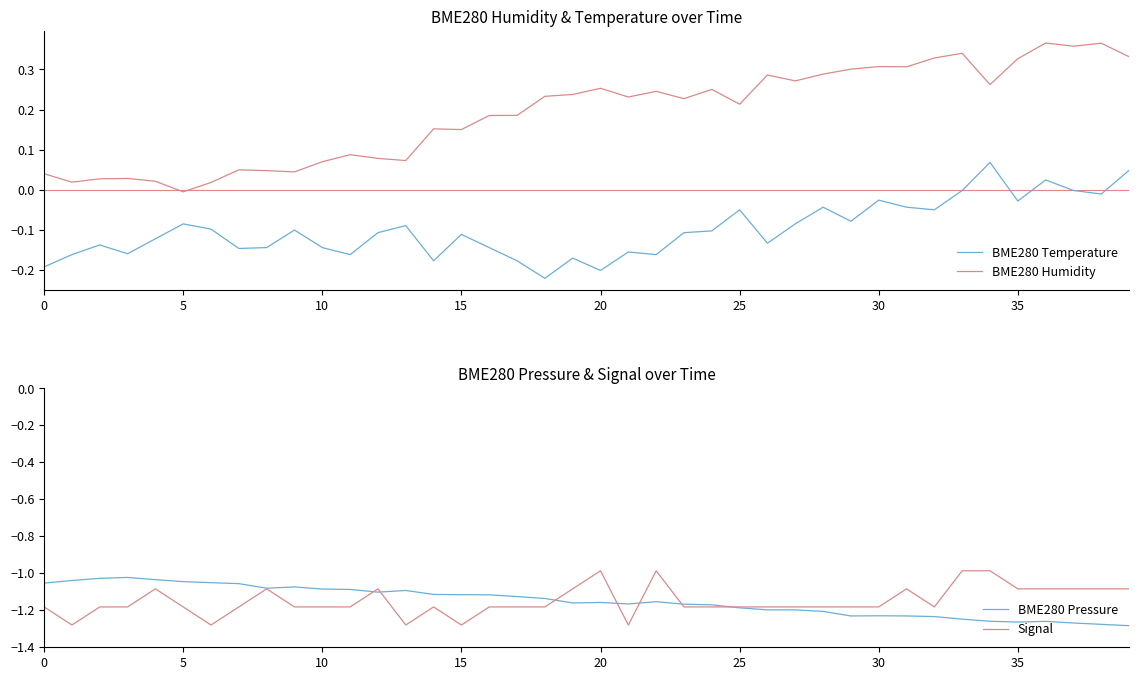

Which has a higher value, 10 or 24?

24